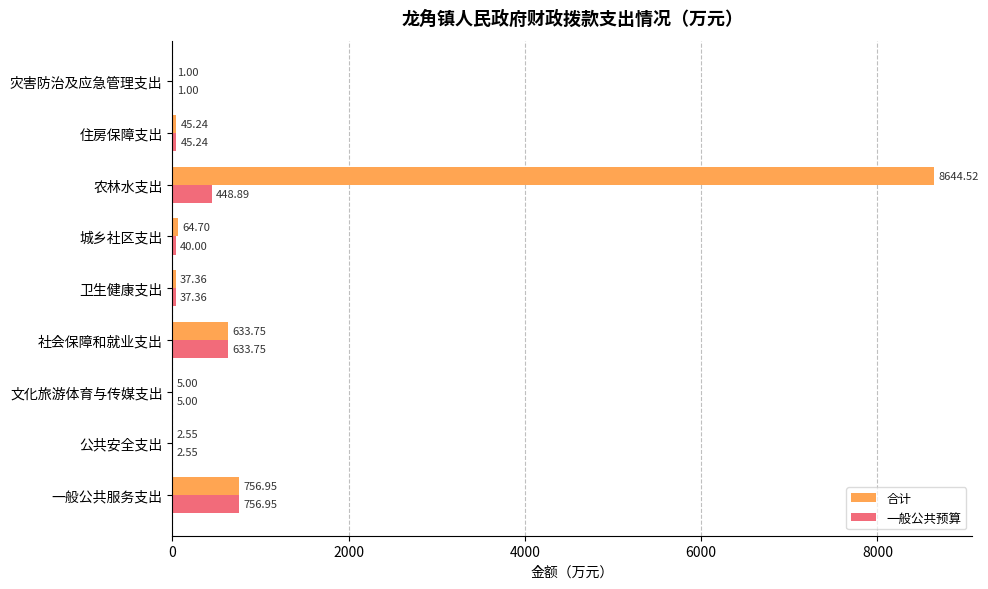

Which series changed the most between 卫生健康支出 and 农林水支出?

合计